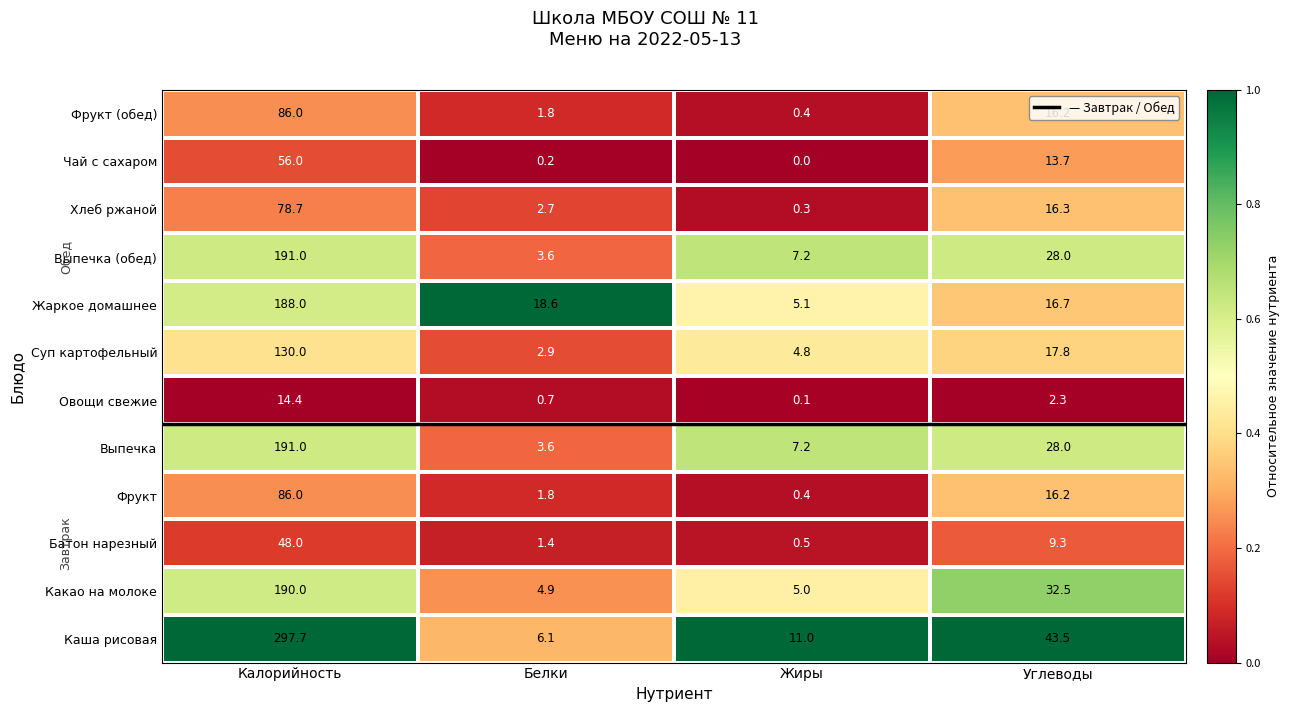

Which series changed the most between Калорийность and Жиры?

Каша рисовая